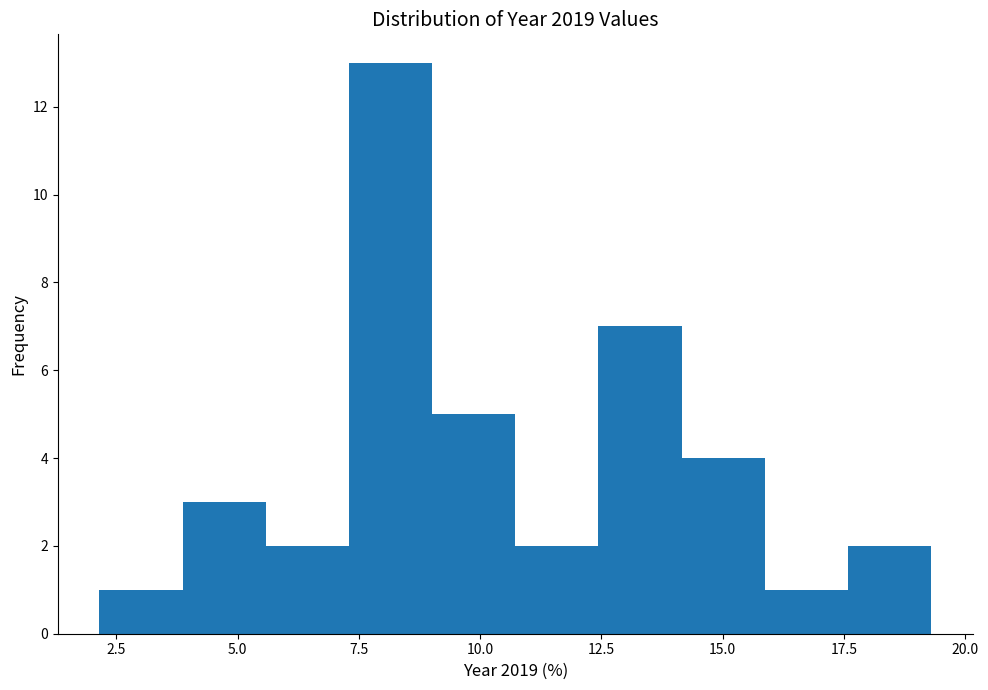

Read against the x-axis, roughly where is the centre of the tallest bar?

8.0